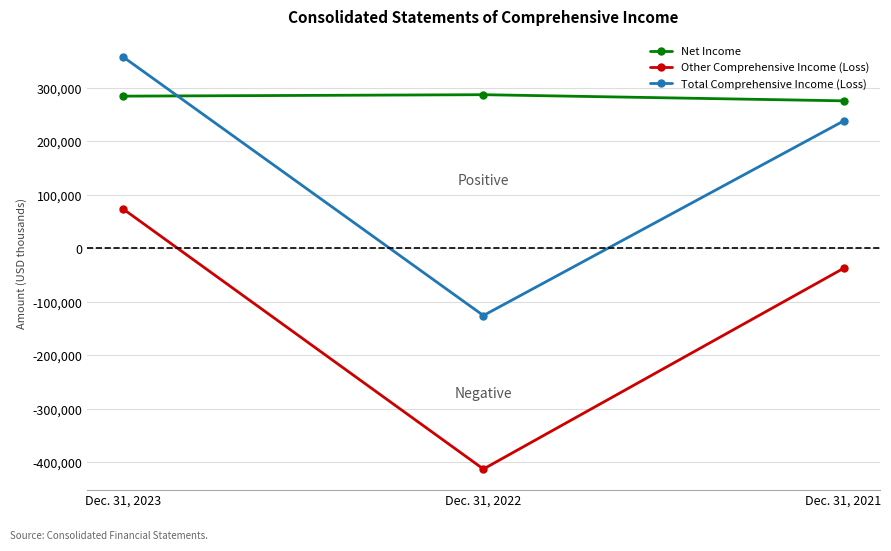

At which label does Net Income reach its minimum?

Dec. 31, 2021